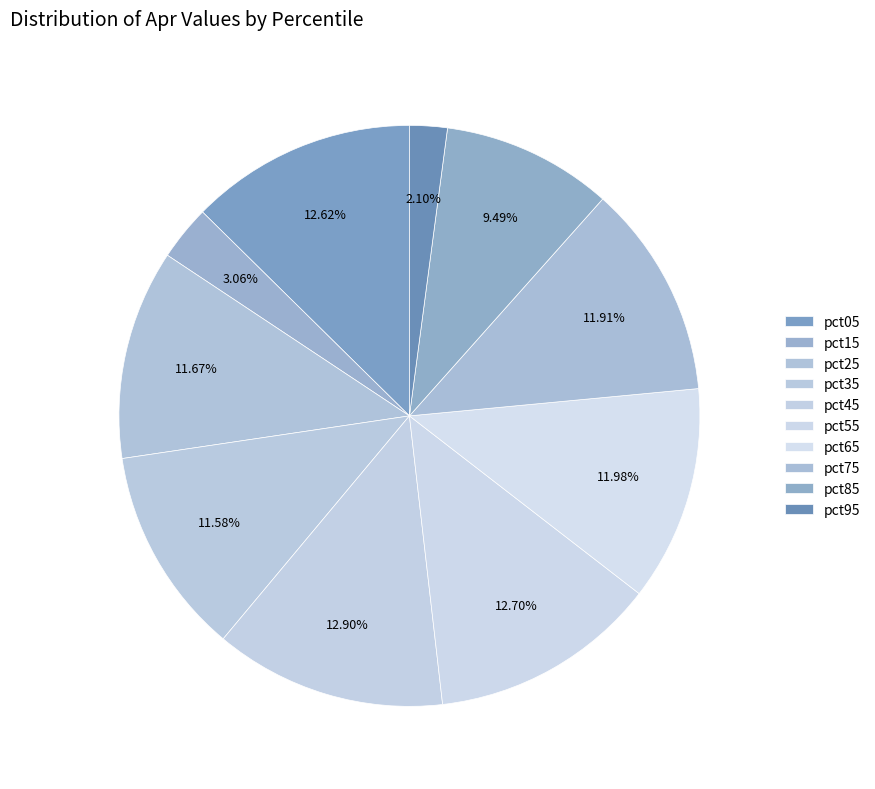

What is the smallest slice in the pie chart?

pct95